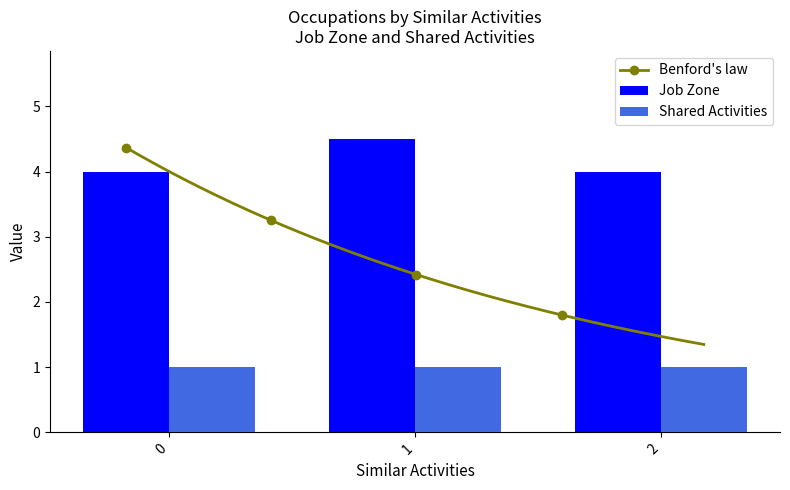

The value of Shared Activities at 0 is 1.6. True or false?

False